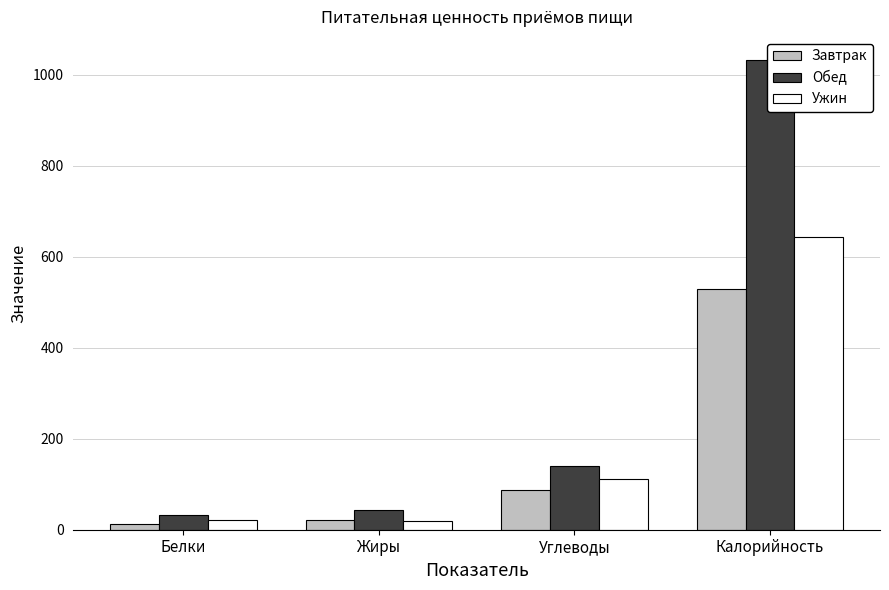

At which category is the sum across all series the highest?

Калорийность